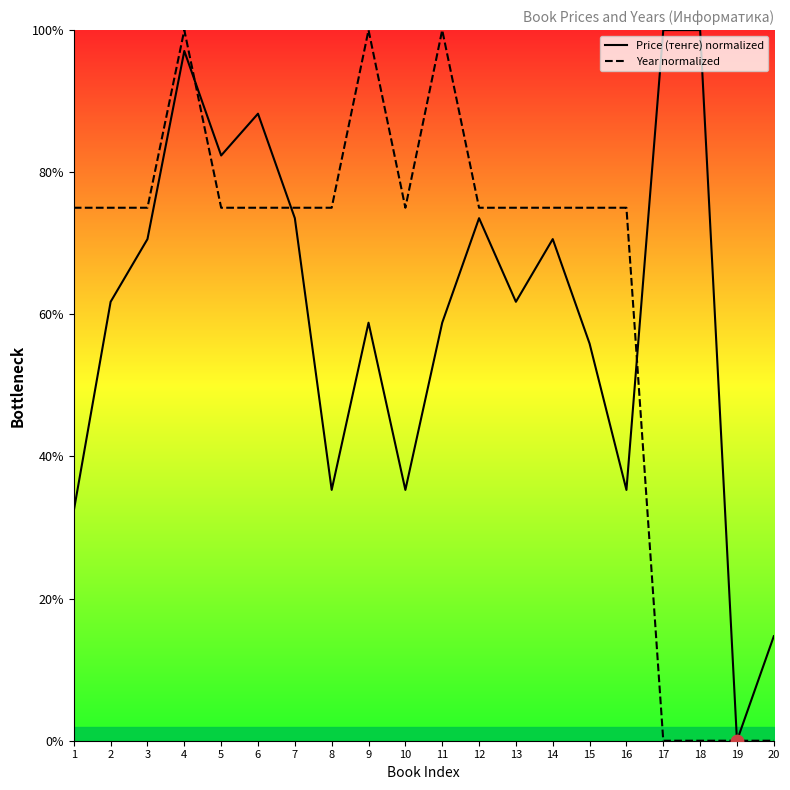

Which series contains the lowest Y value?

Price (тенге) normalized